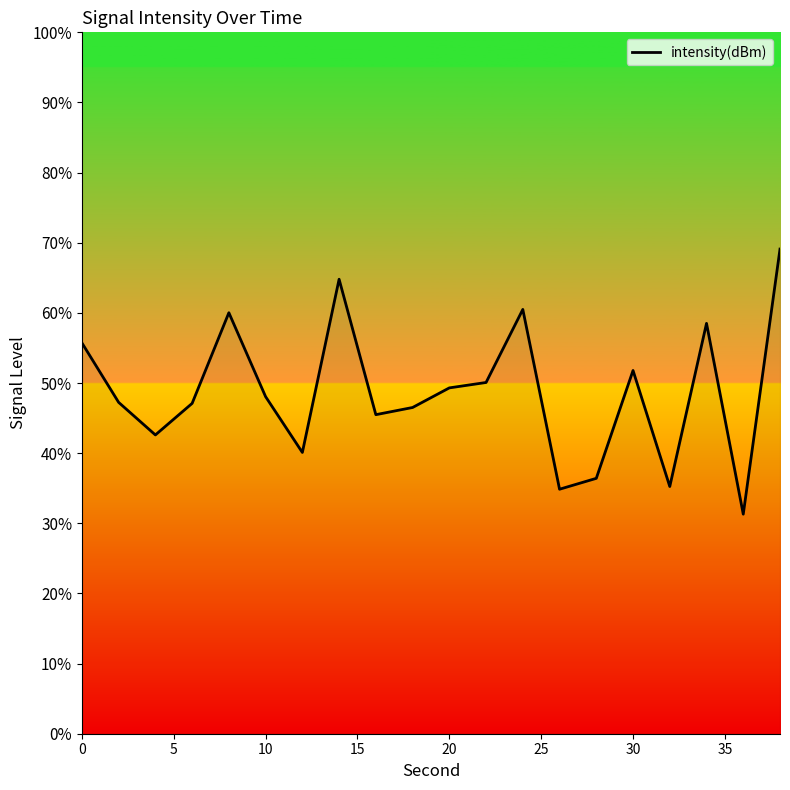

What is the maximum value shown in the chart?

69.1